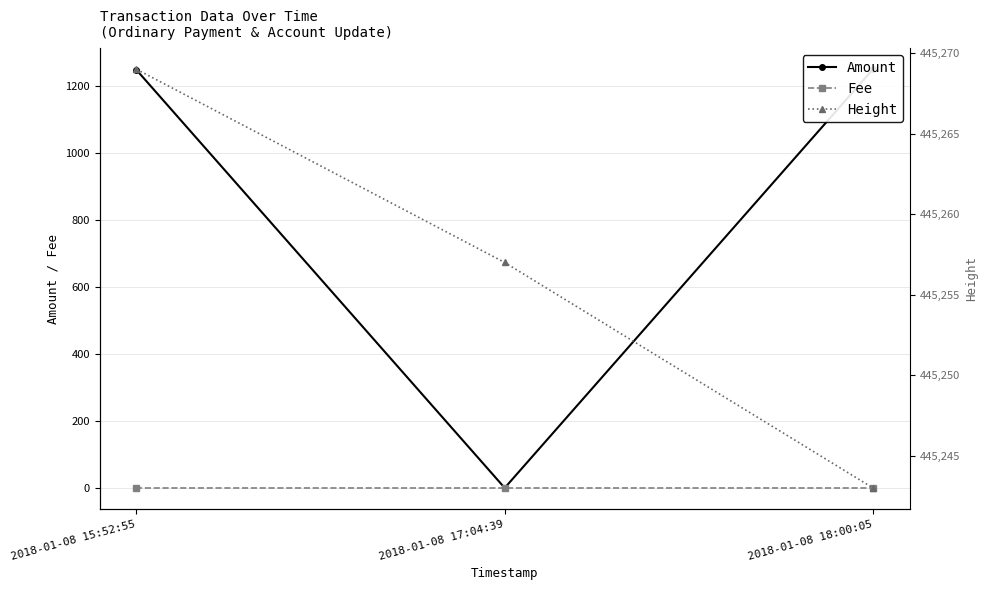

How many distinct data groups are displayed?

3